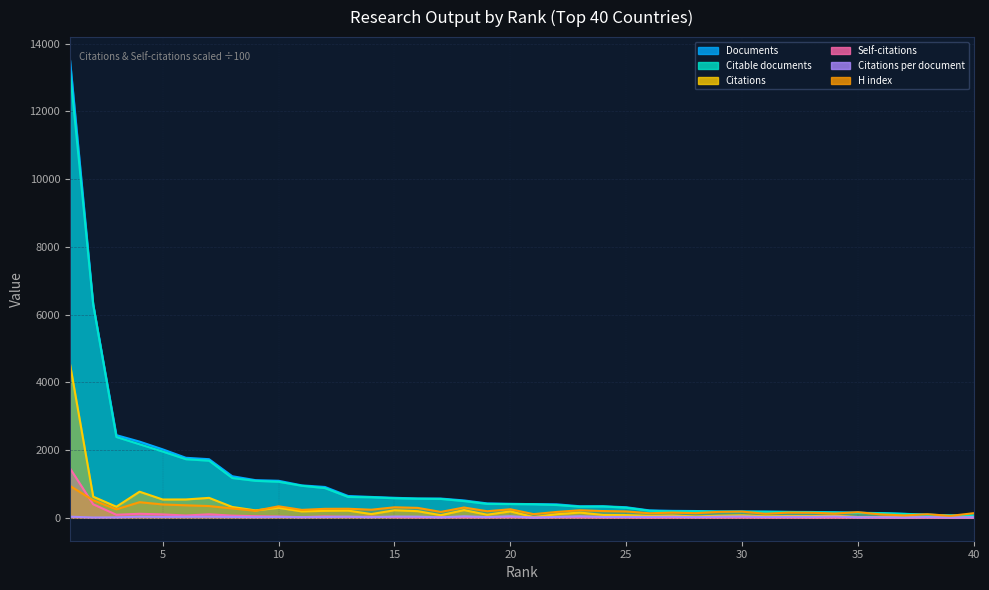

At how many categories does at least one series exceed 6527?

1